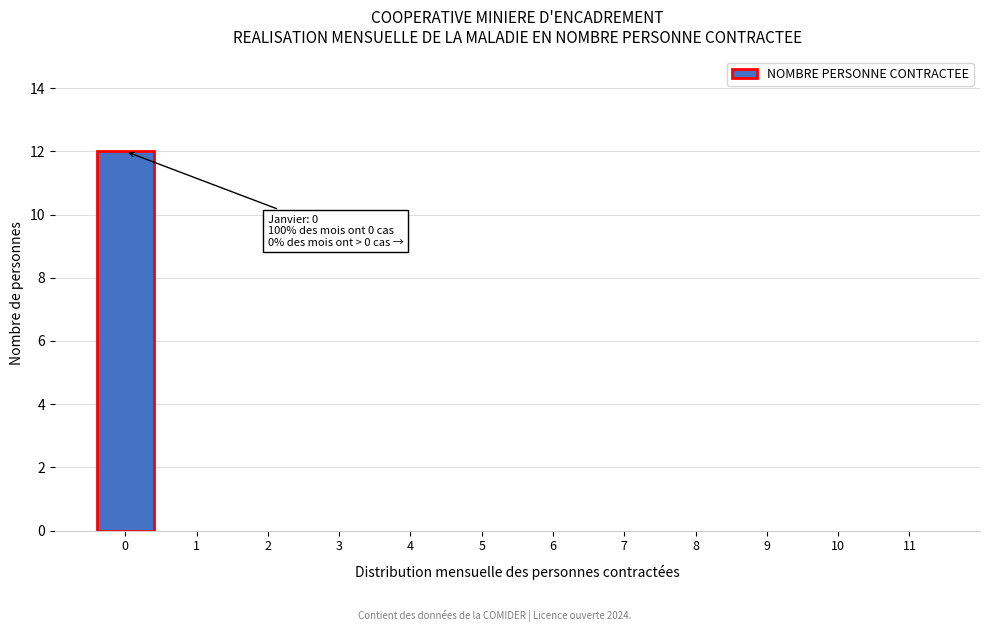

Which range on the x-axis has the tallest bar?

-0.5 to 0.5